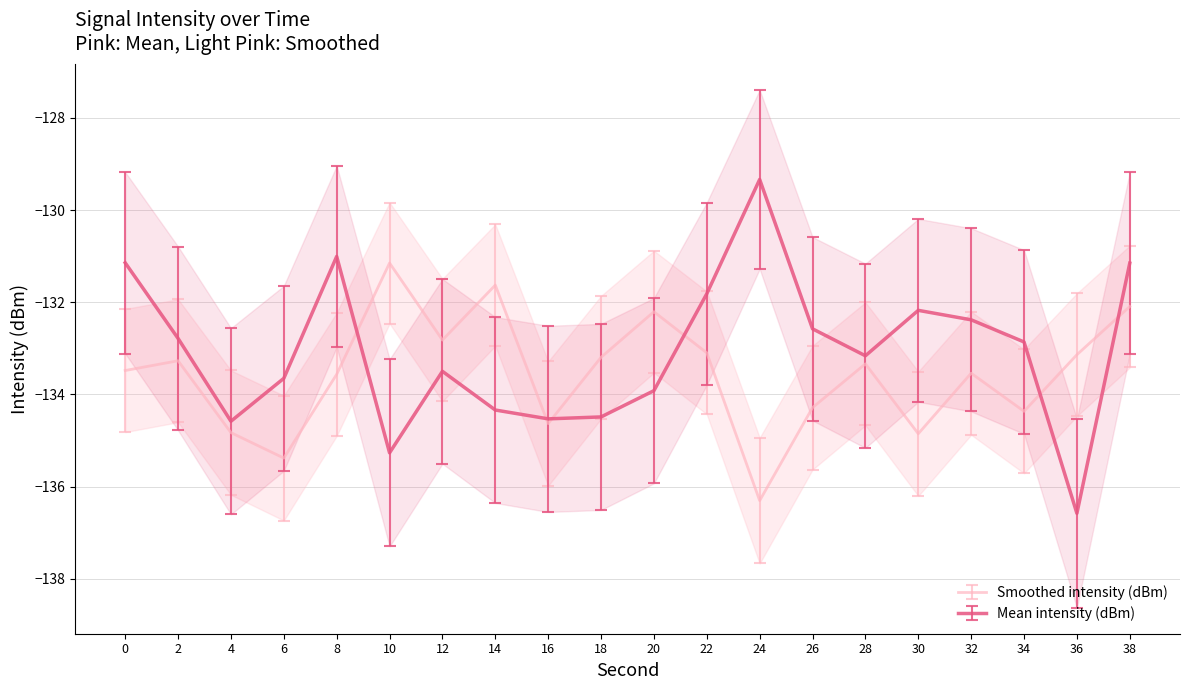

List the series in order of their peak value, highest first.

Mean intensity (dBm), Smoothed intensity (dBm)